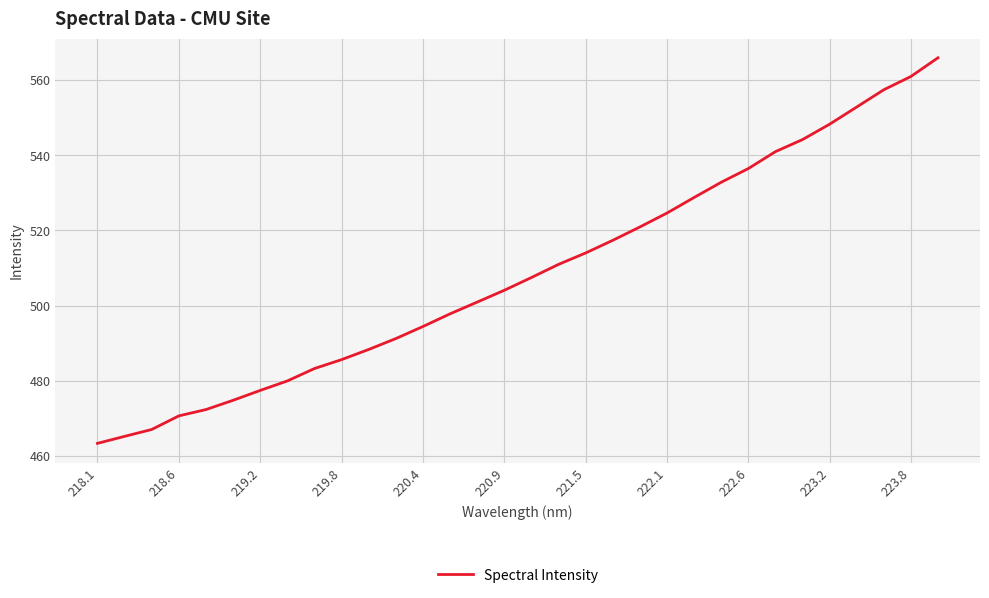

What is the minimum value shown in the chart?

463.4